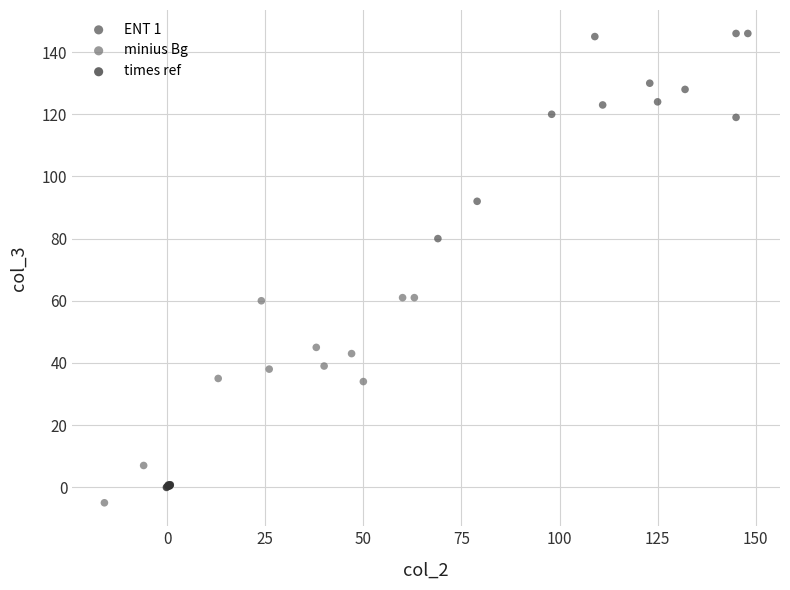

Which series contains the highest Y value?

ENT 1